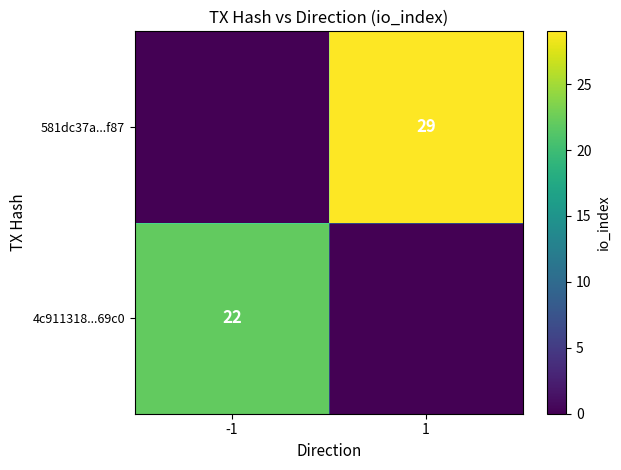

How many categories are shown in the chart?

2